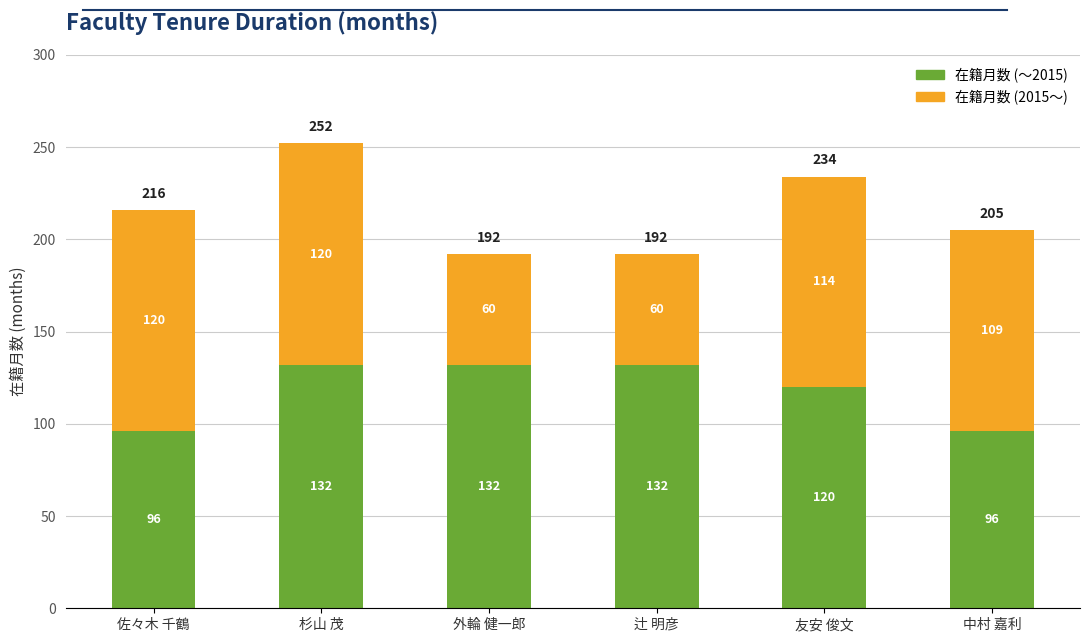

True or false: 在籍月数 (～2015) has a value of 132 at 辻 明彦.

True